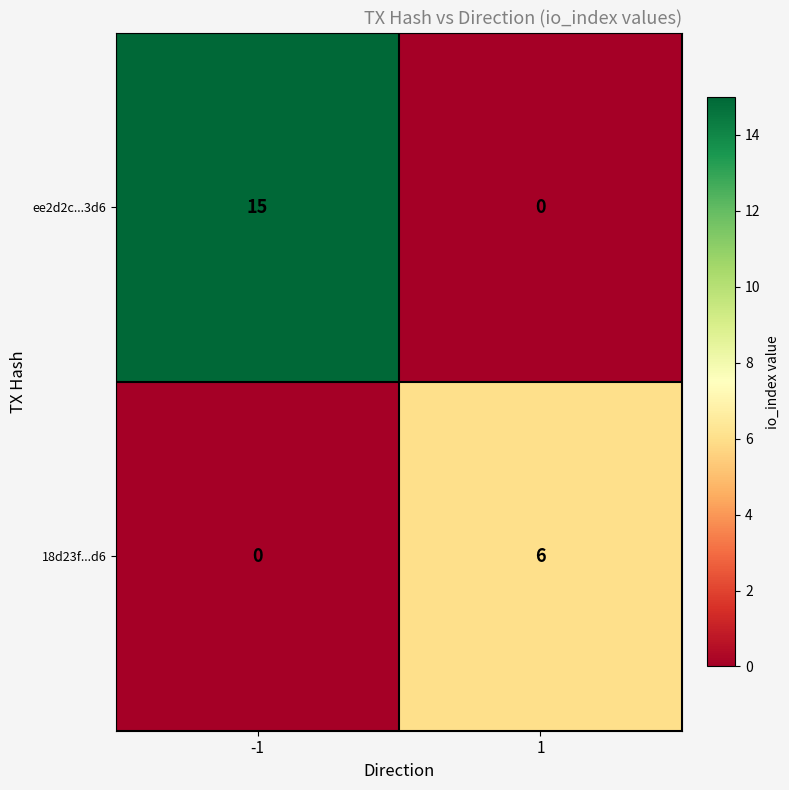

How many distinct data groups are displayed?

2